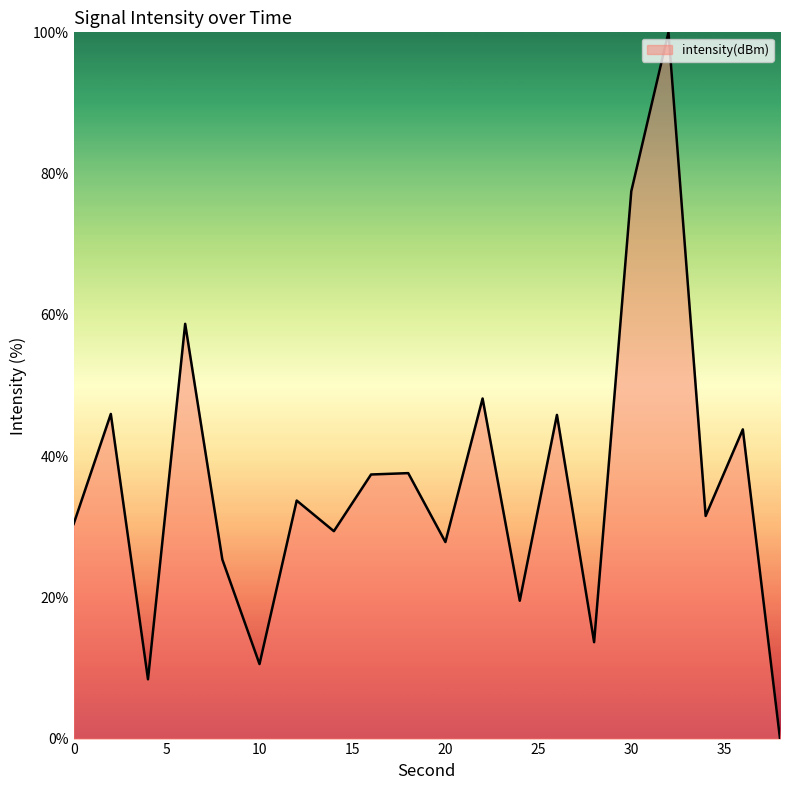

What is the maximum value shown in the chart?

100.0